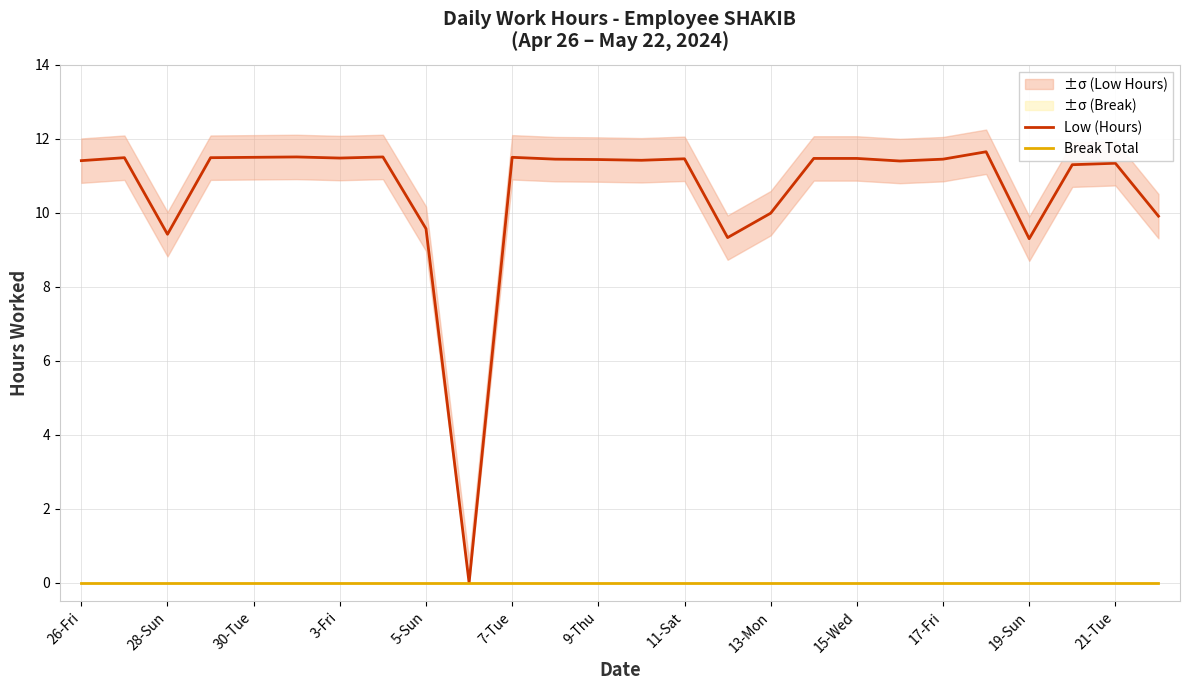

True or false: Break Total and Low (Hours) cross at least once.

False